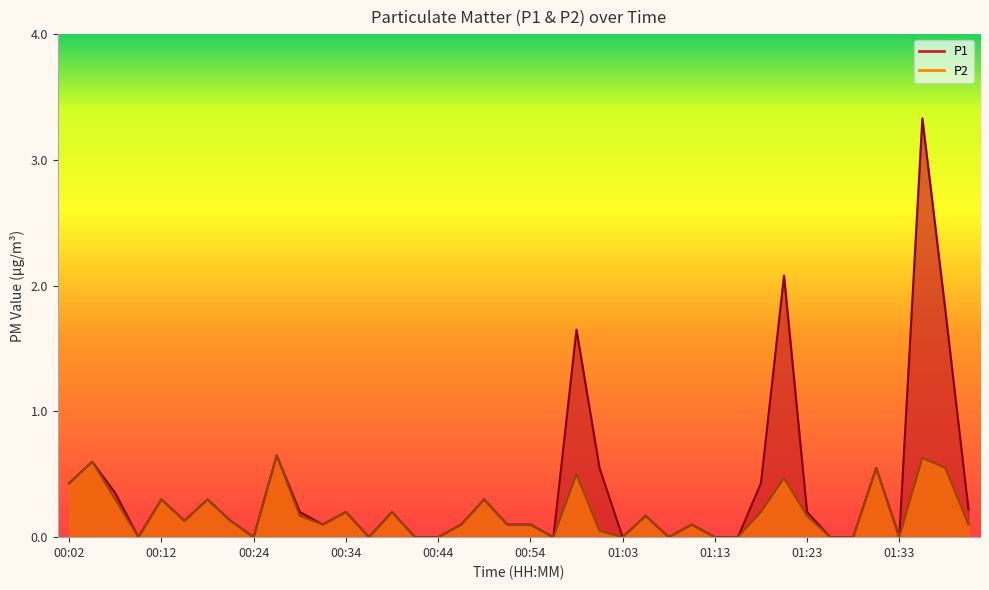

Does the chart display data point markers on the line(s)?

No